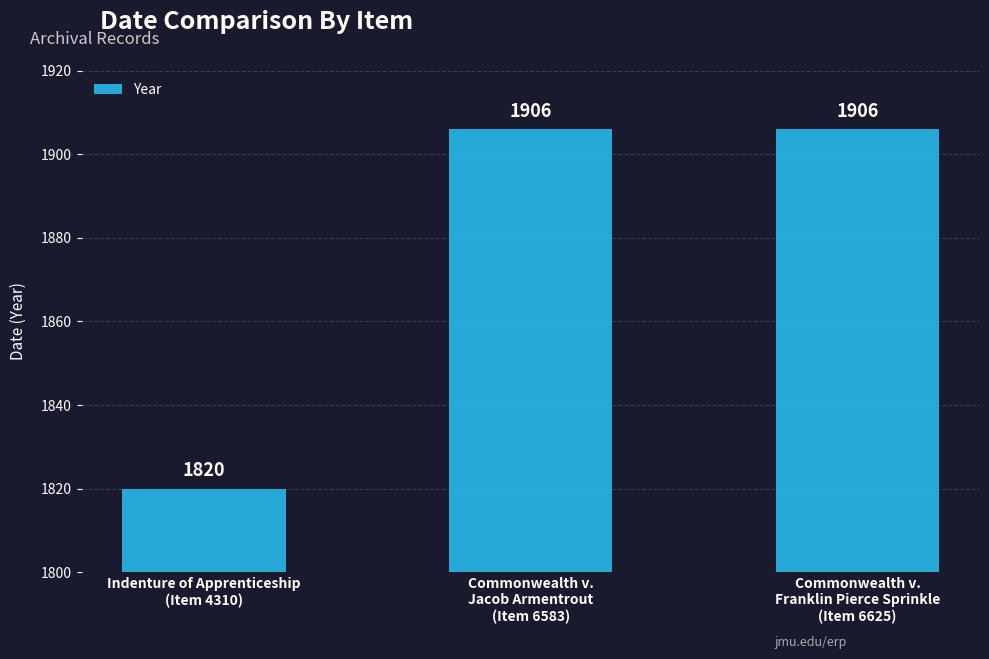

The chart shows a value of 966 at Indenture of Apprenticeship
(Item 4310). True or false?

False